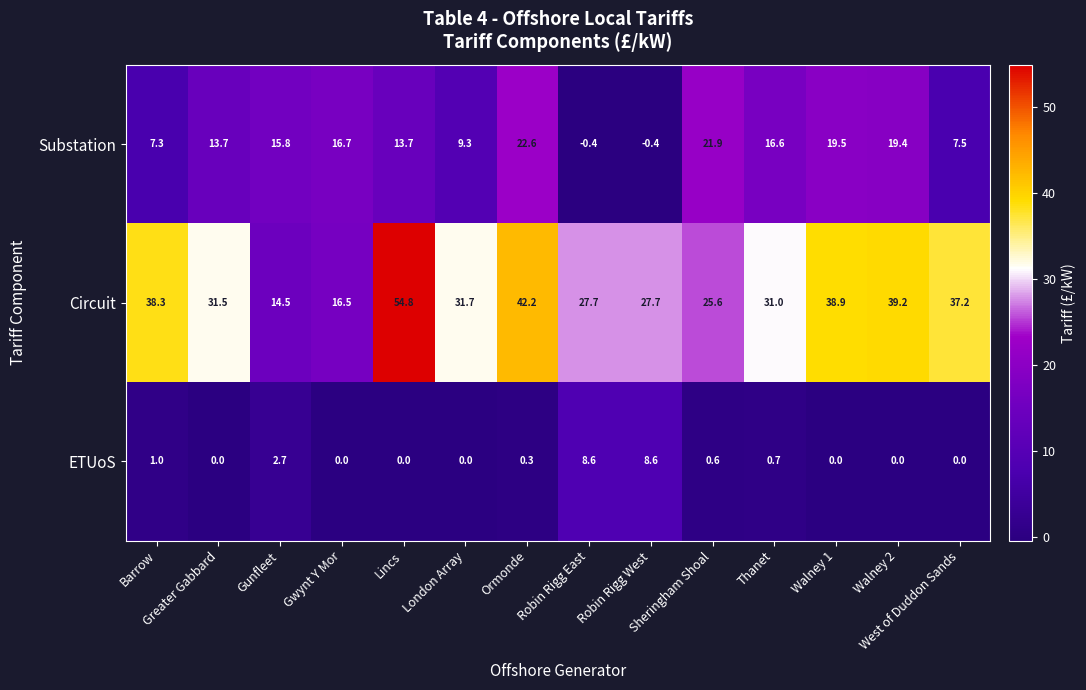

Which series has the widest spread of values?

Circuit